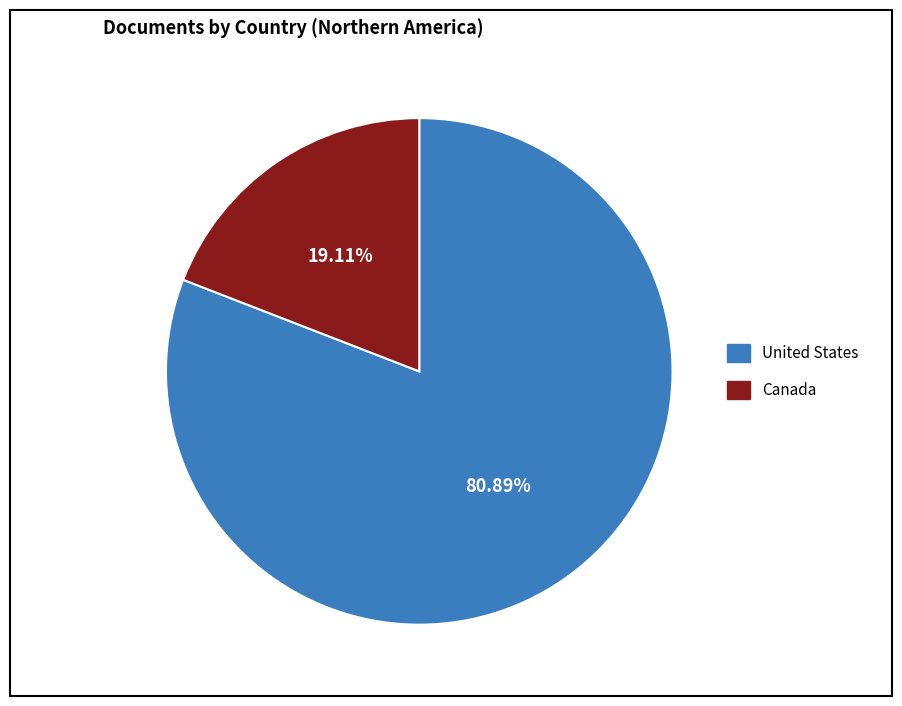

Which category accounts for the majority?

United States